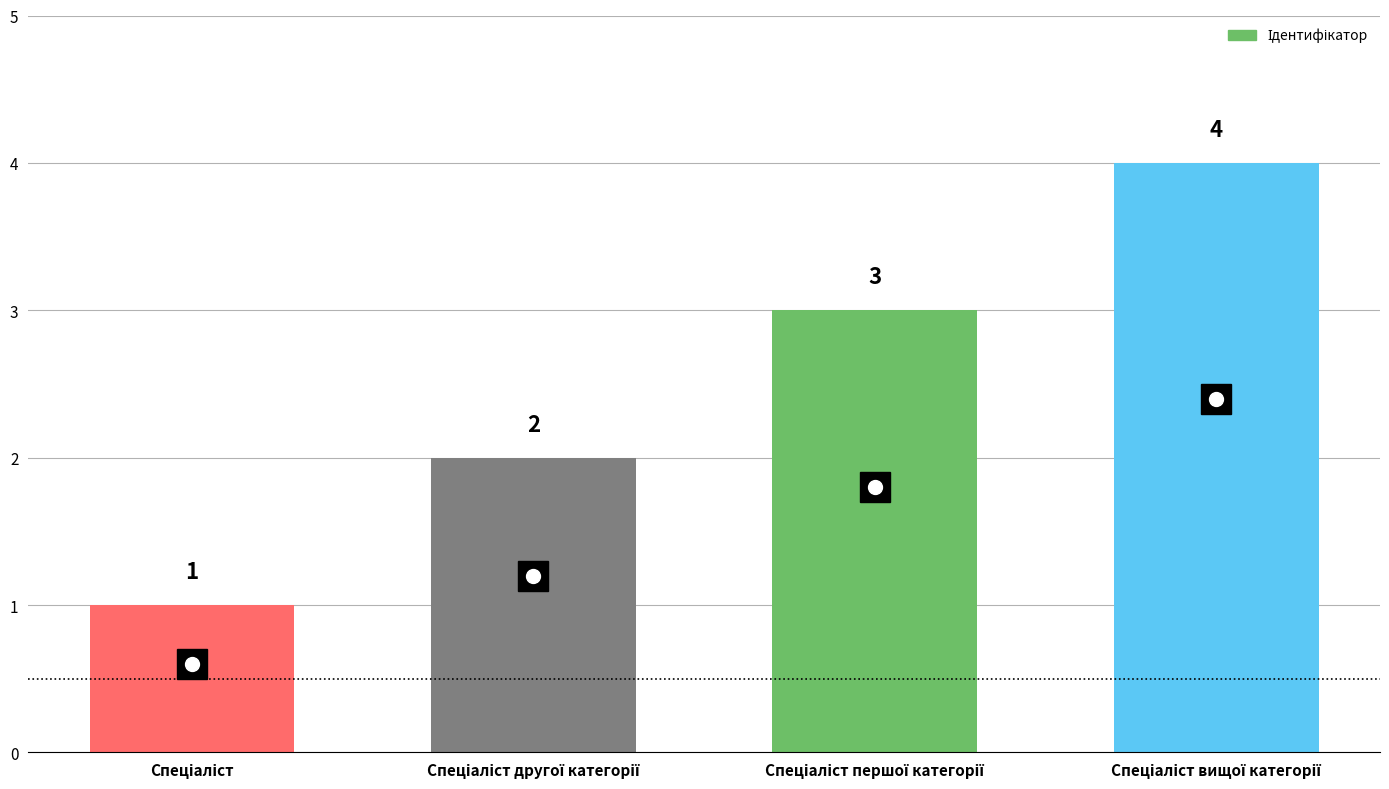

How many values are between 2 and 4?

3